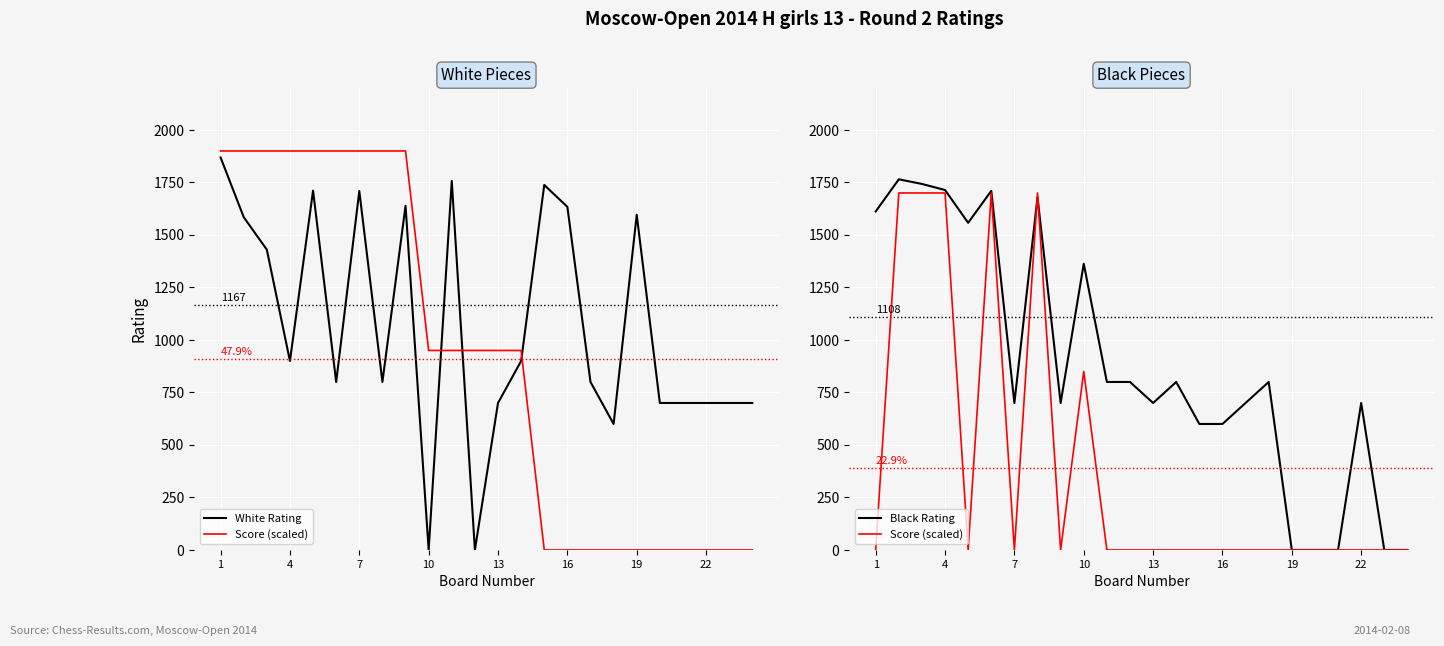

The Score (scaled) series shows 1016 at 13. True or false?

False